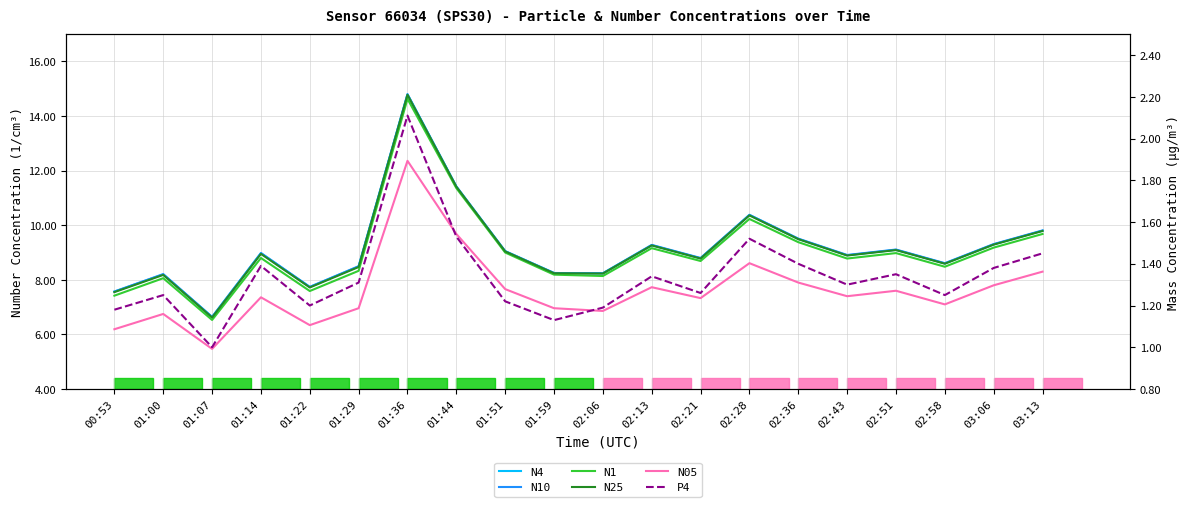

What is the spread (max minus min) of values at 02:43?

7.6